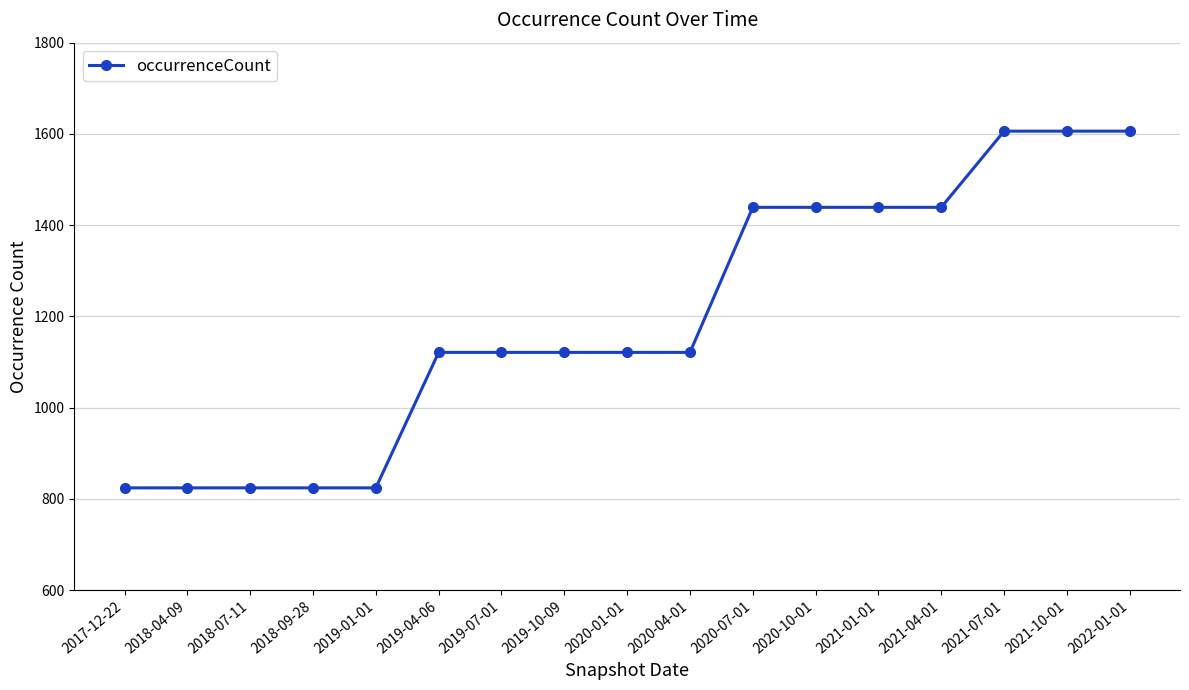

What is the difference between the maximum and minimum values?

782